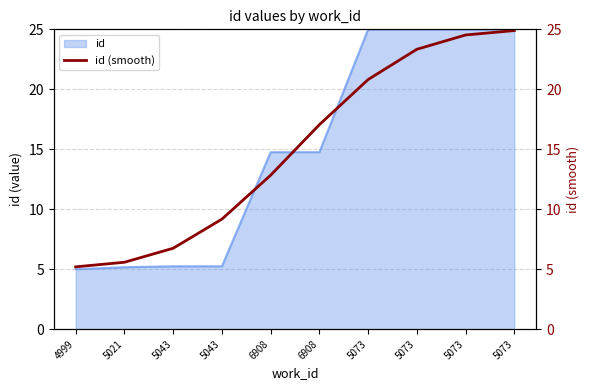

What is the difference between the values at 5021 and 6908?

7.3